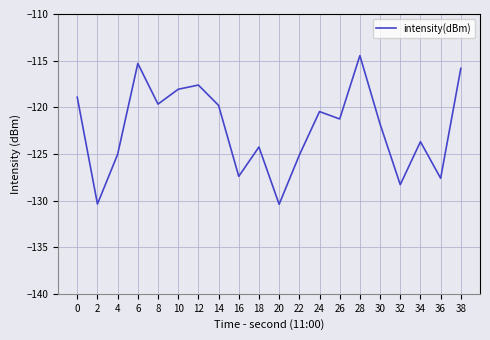

Which label corresponds to the largest value in the chart?

28